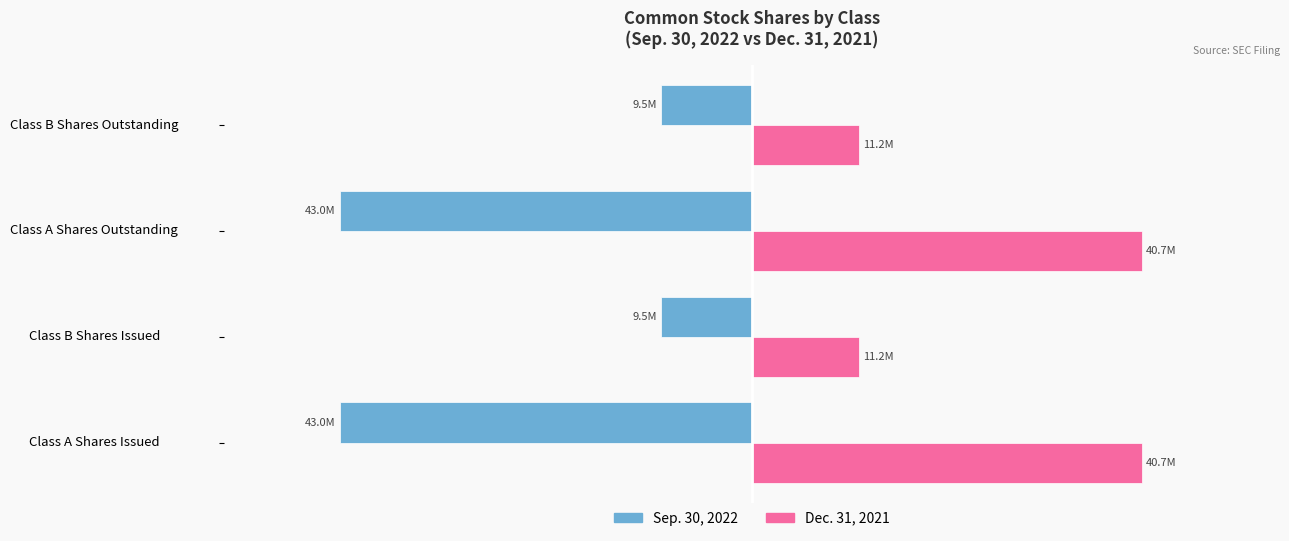

At how many categories does at least one series exceed 13637113?

2